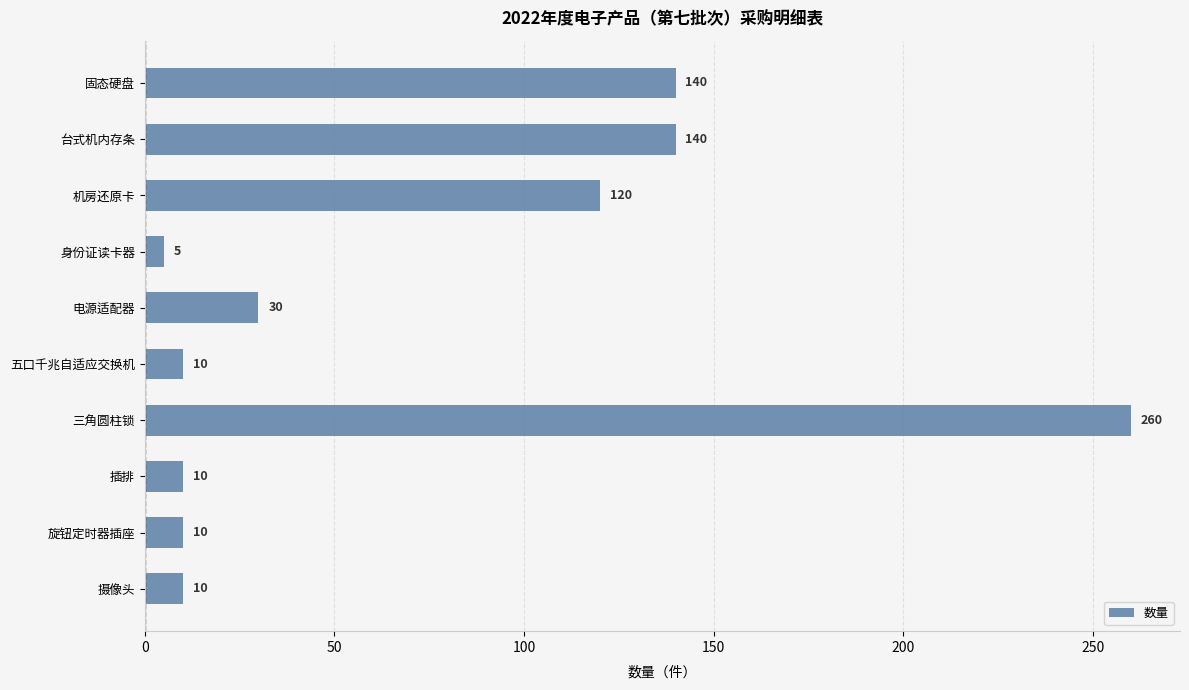

Which has a higher value, 身份证读卡器 or 摄像头?

摄像头